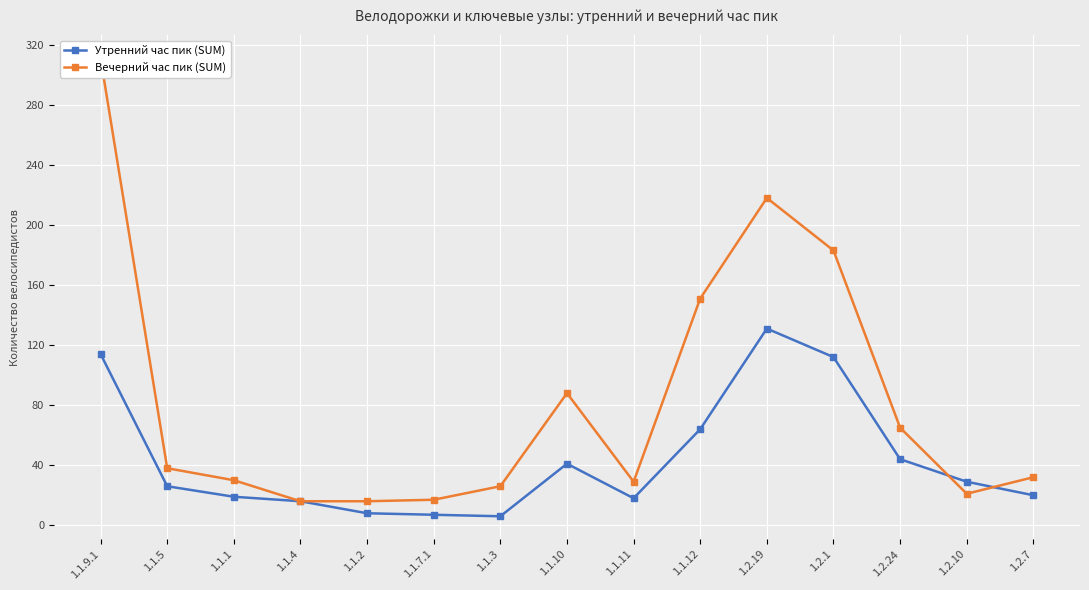

What is the label of the 12th point from the left?

1.2.1